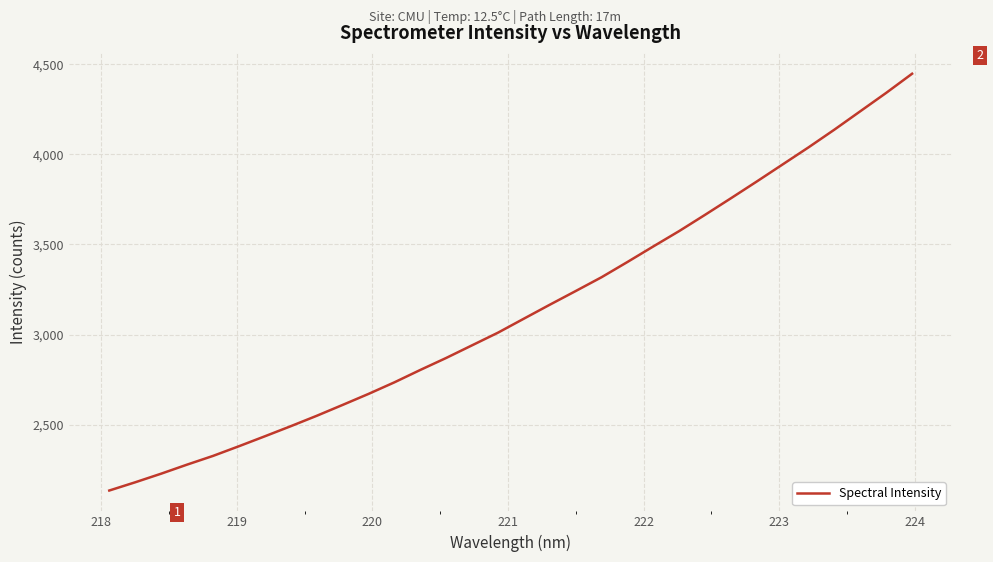

What is the maximum value shown in the chart?

4447.9